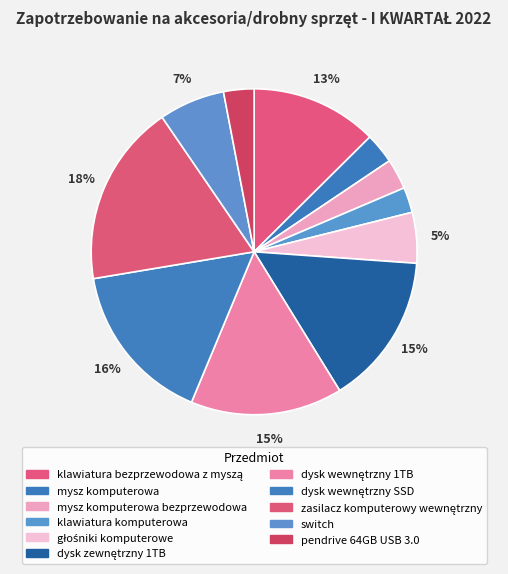

How many slices are in this pie chart?

11